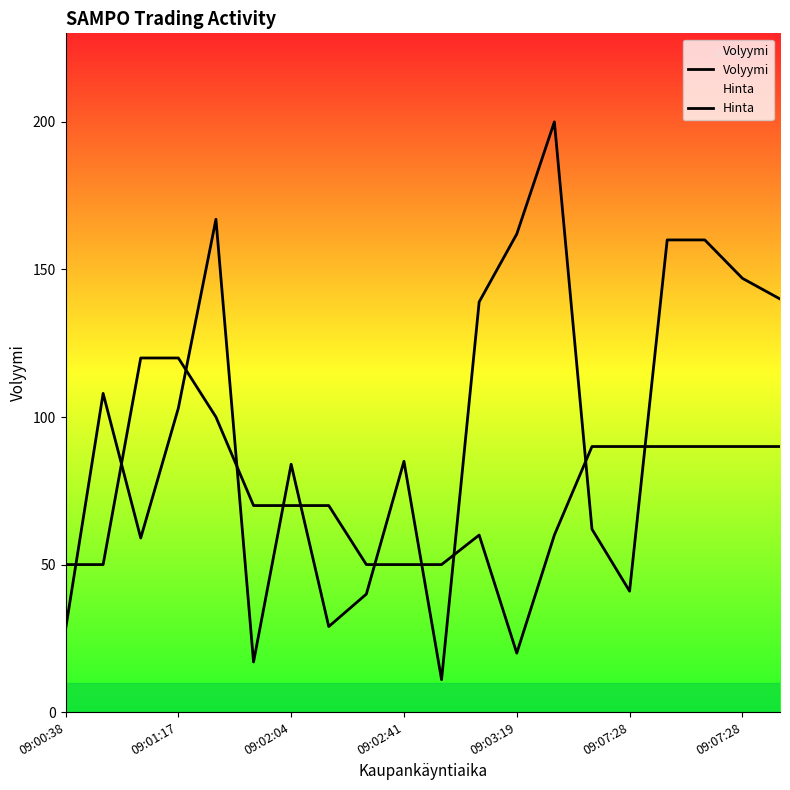

True or false: Hinta and Volyymi cross at least once.

True